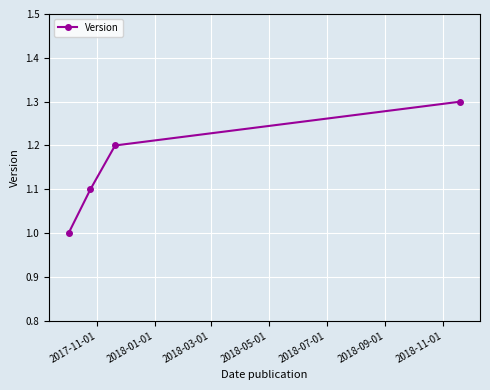

How many values are between 1 and 2?

4